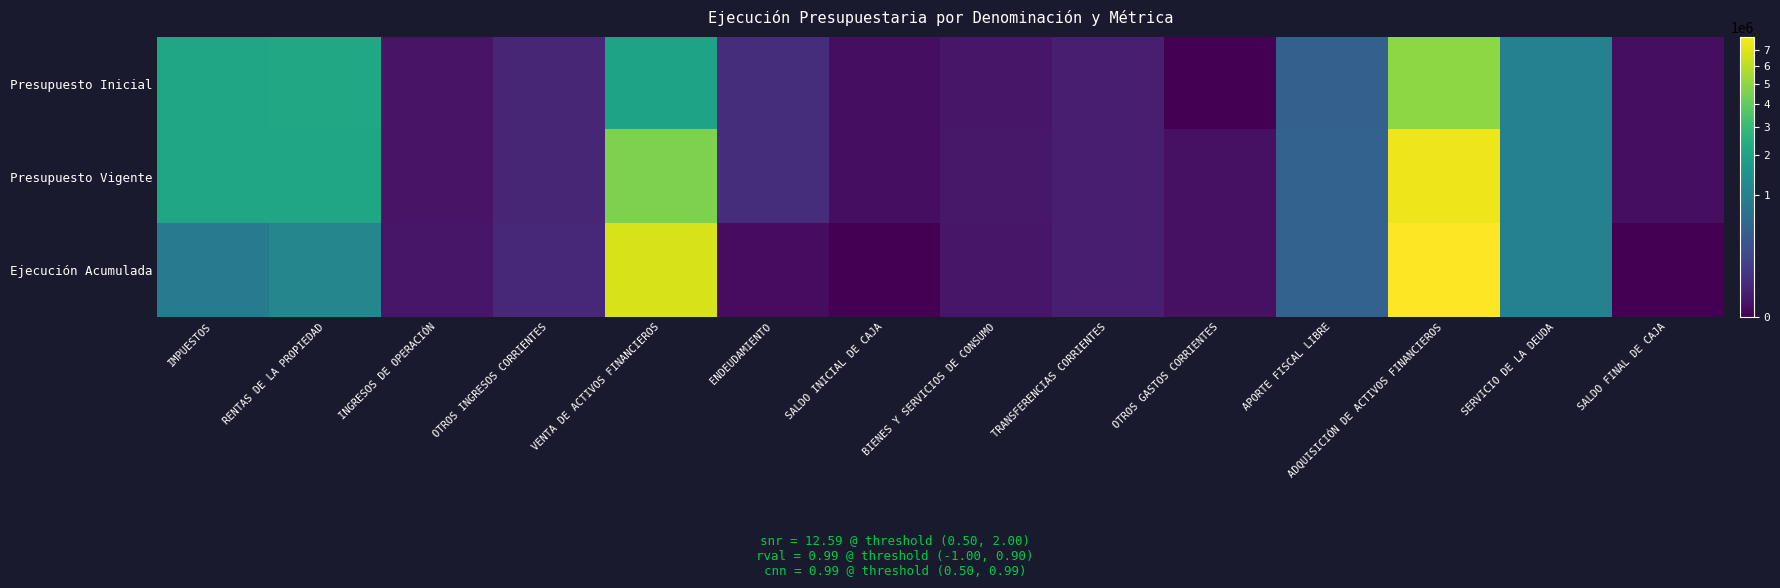

What is the total value across all series at ADQUISICIÓN DE ACTIVOS FINANCIEROS?

20300974